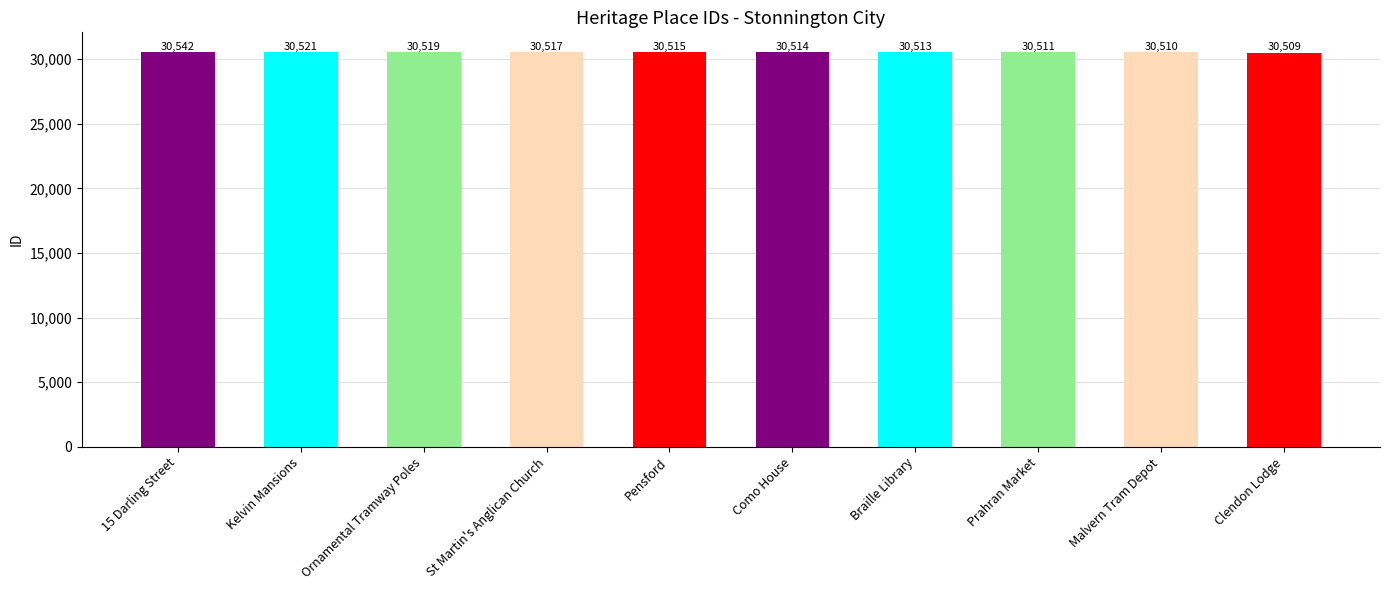

What position from the right is Prahran Market?

3